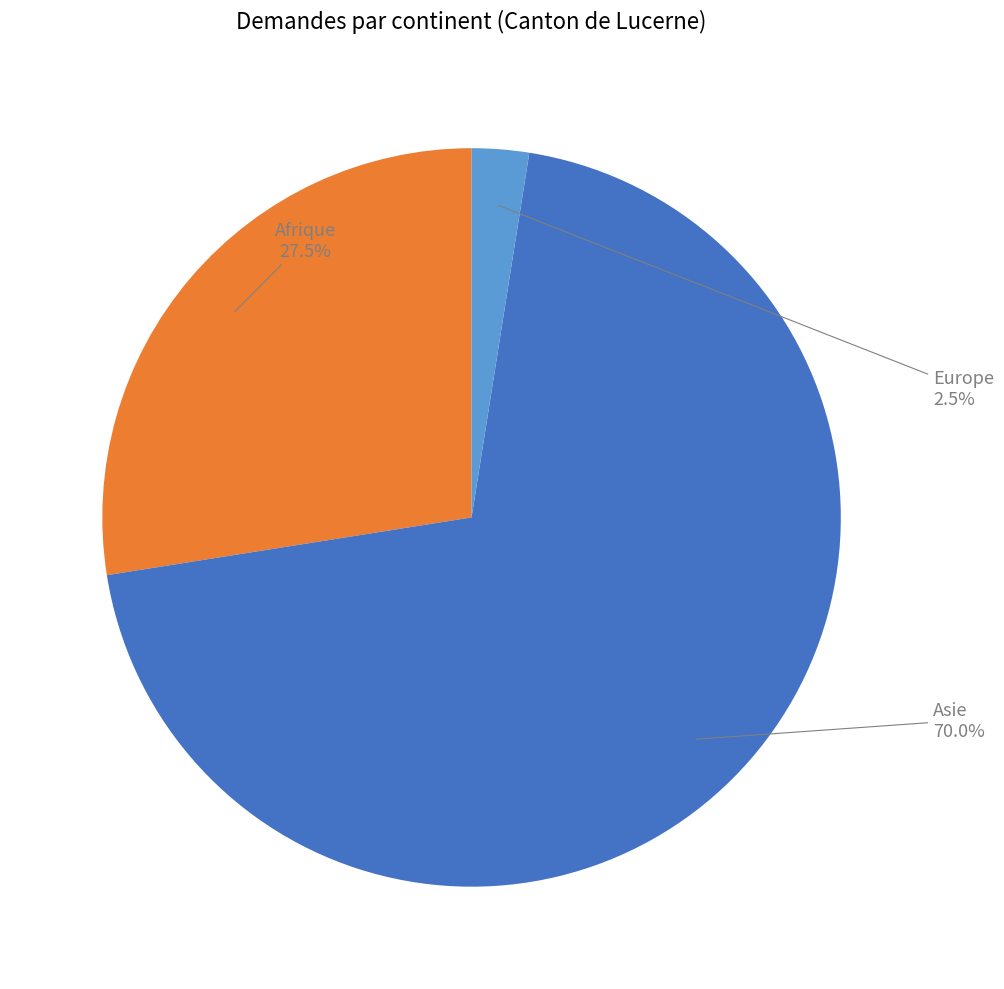

Is there any slice that represents more than half of the pie?

Yes